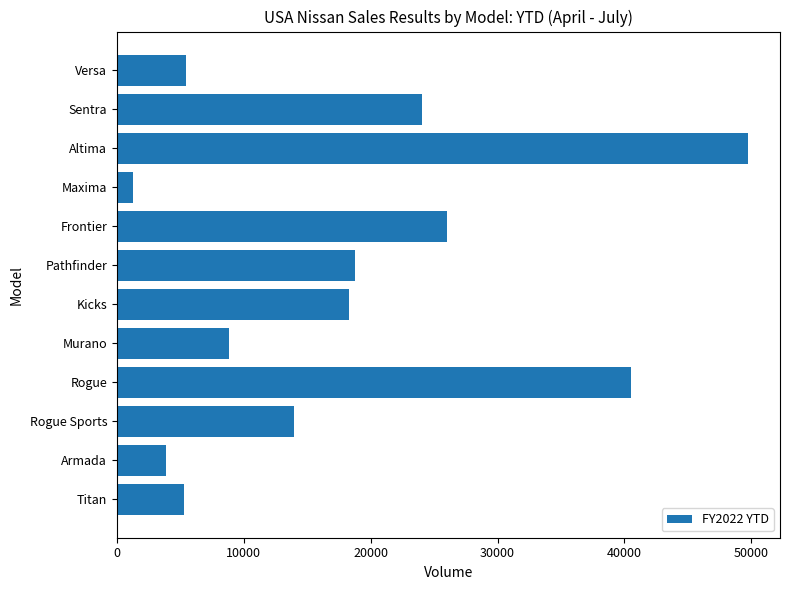

Is it true that the value at Pathfinder is 28467?

False